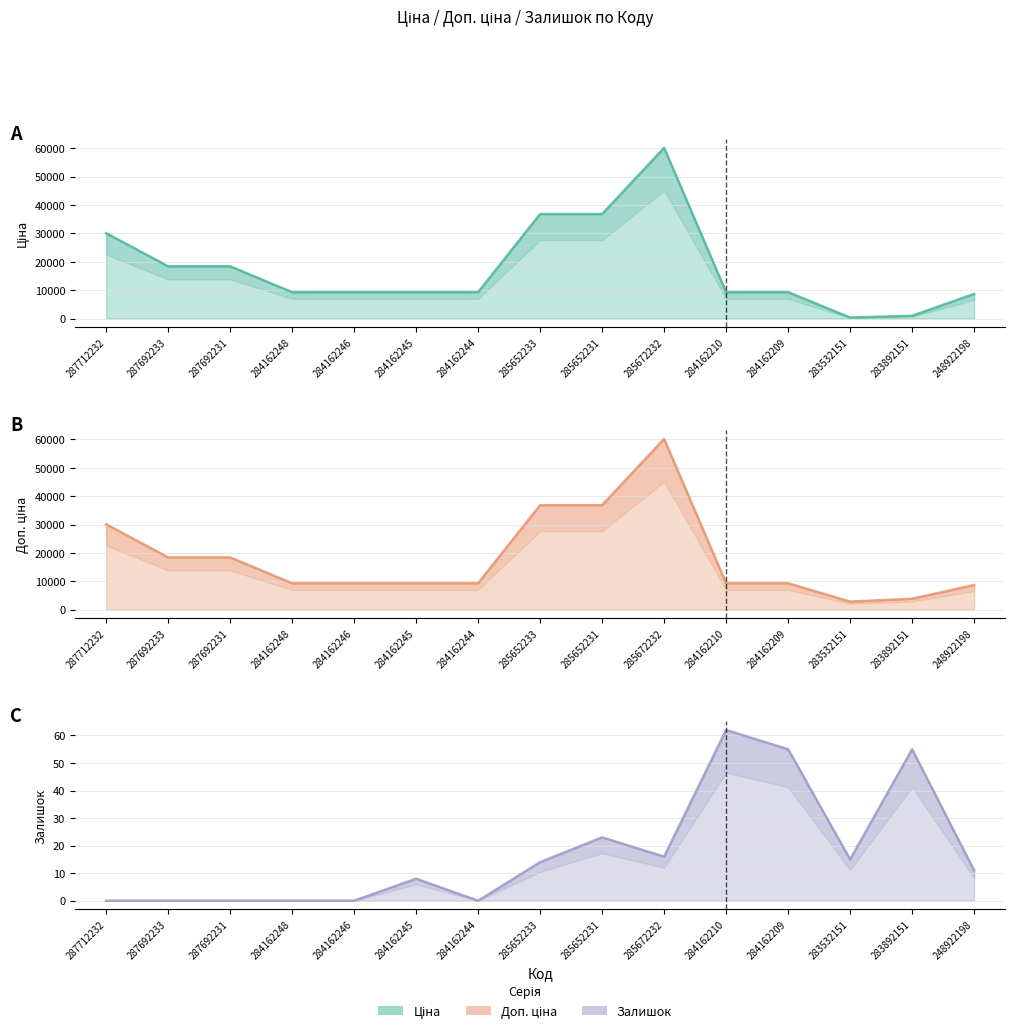

Count the Залишок values in the range 0 to 23.

12